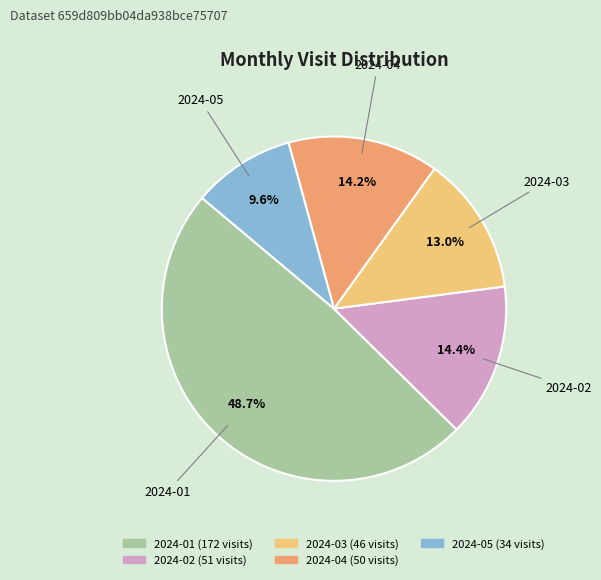

Approximately how many times larger is the value at 2024-02 compared to 2024-03?

1.1